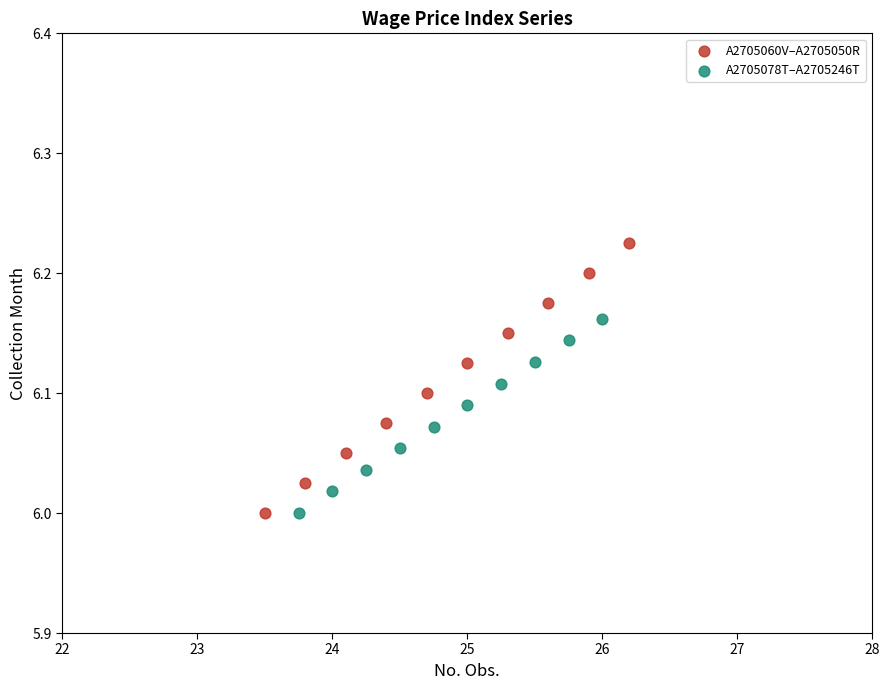

Which series contains the highest Y value?

A2705060V–A2705050R